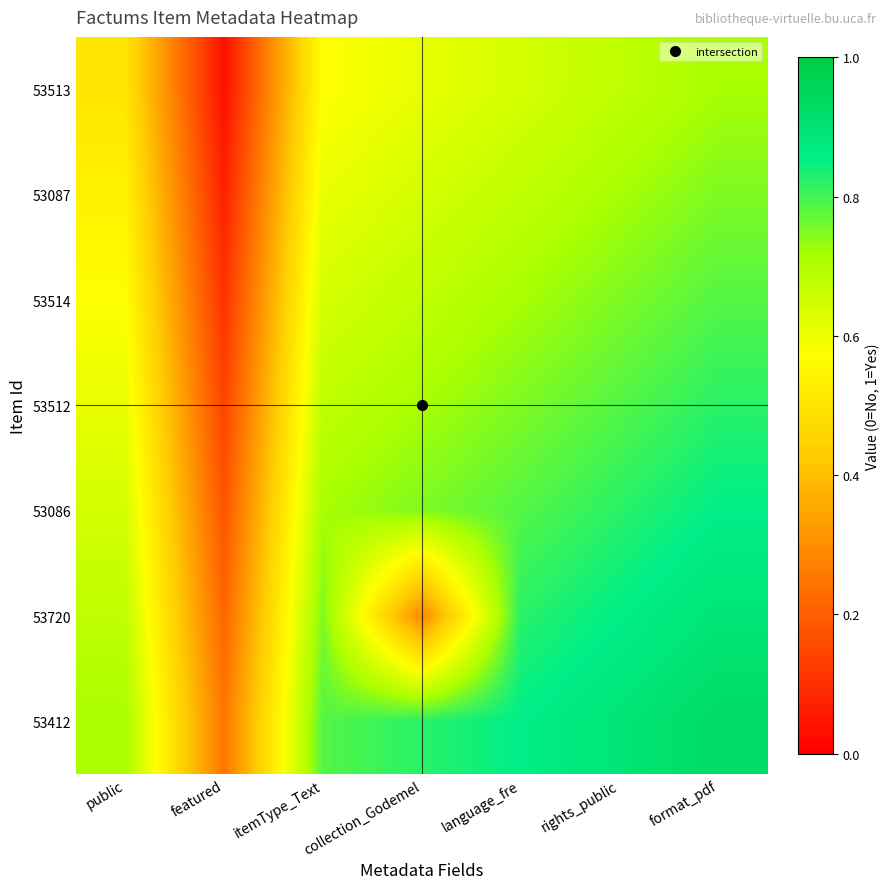

What is the greatest value displayed?

0.9